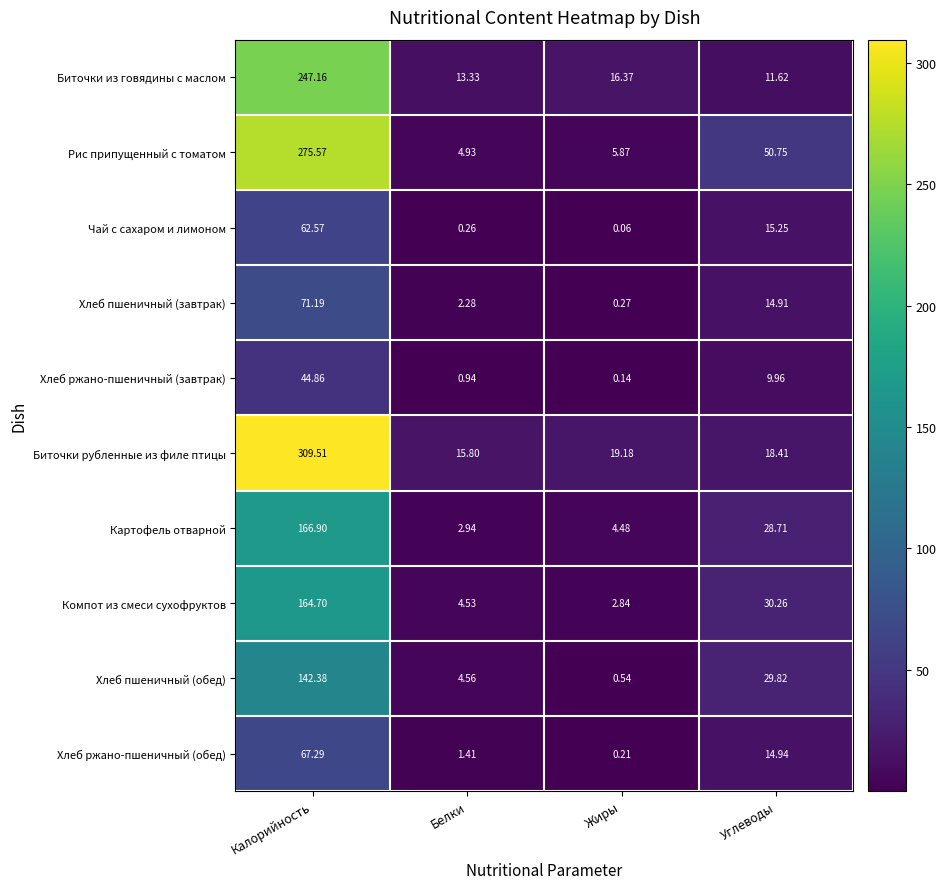

How many values in the Хлеб пшеничный (обед) series exceed 29?

2